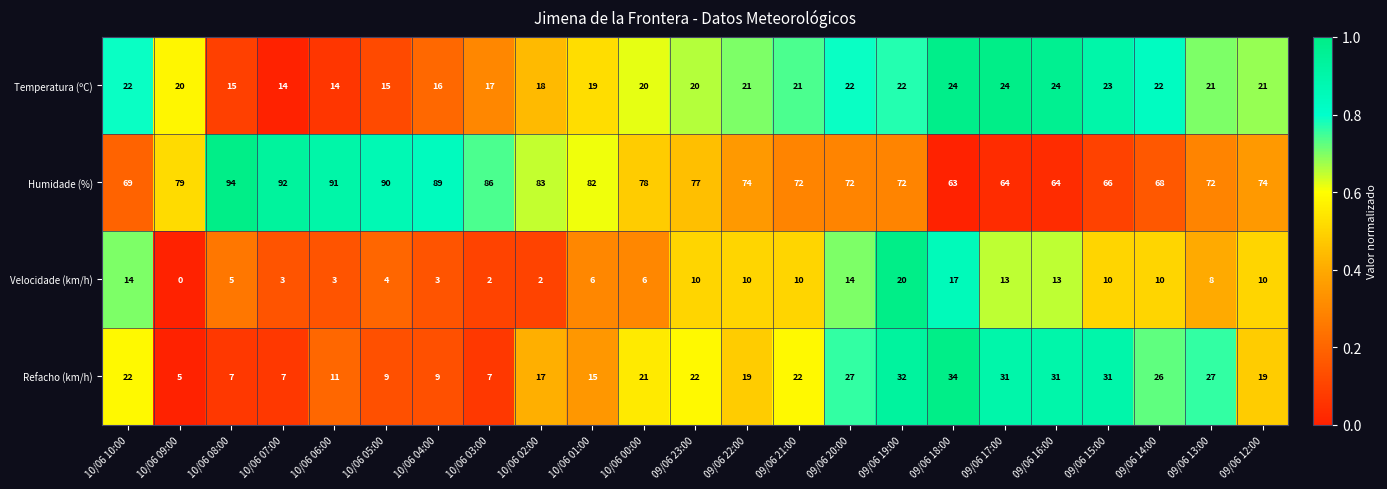

Which series has the widest spread of values?

Humidade (%)